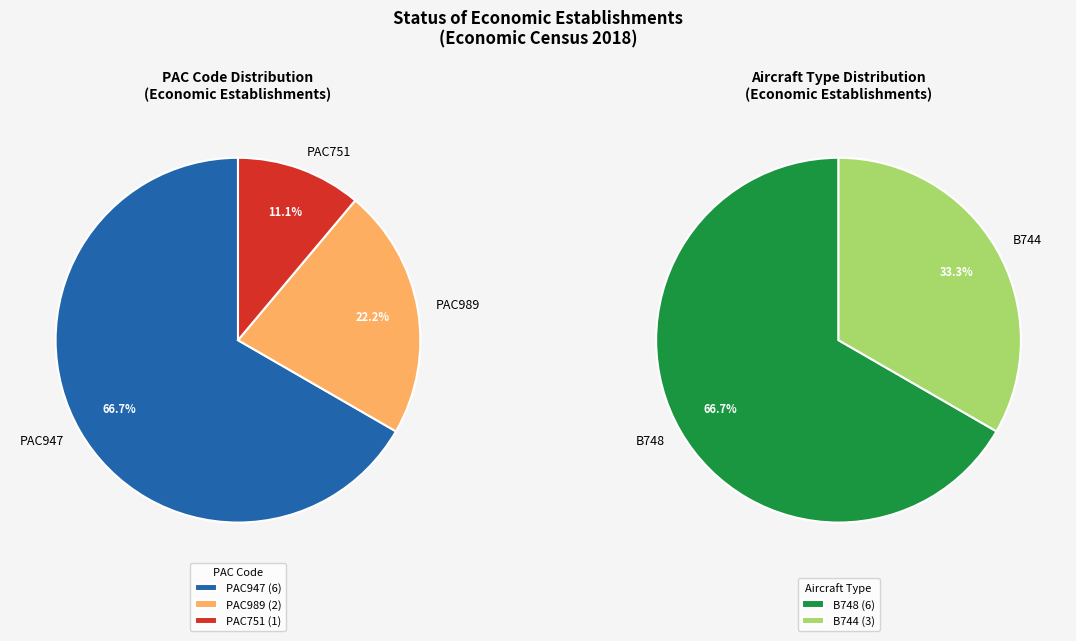

Rank the categories by value from lowest to highest.

PAC751, PAC989, PAC947